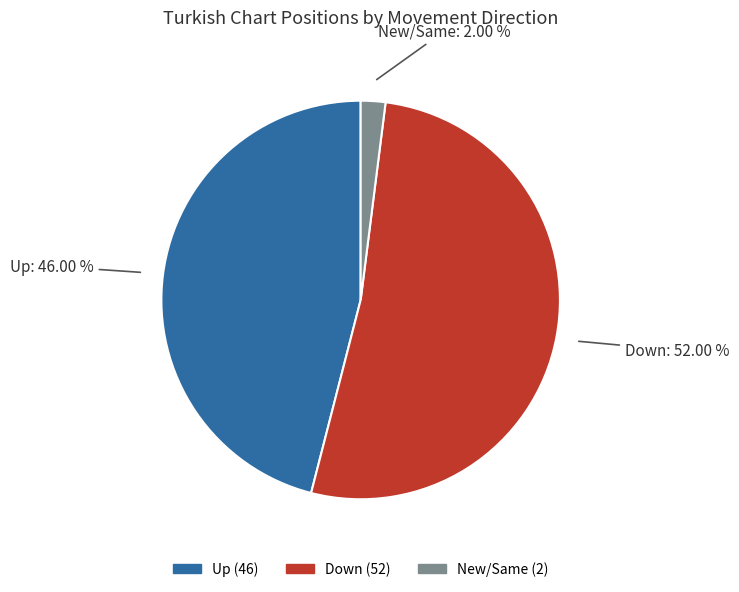

How many segments does this pie chart have?

3